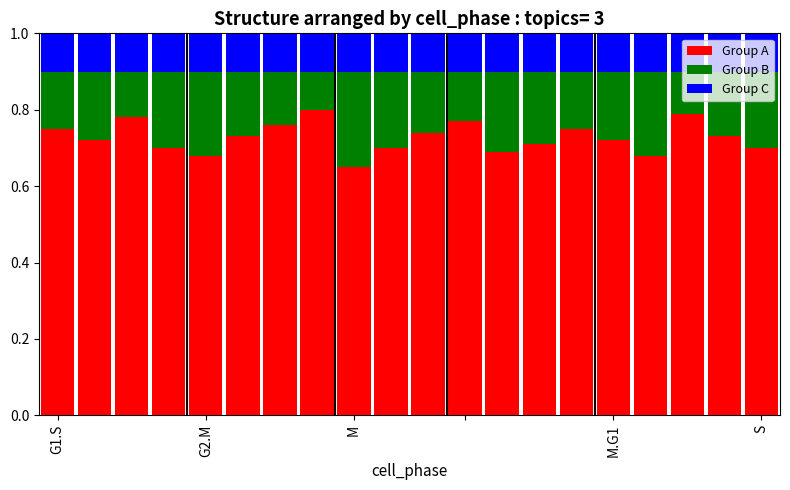

How many Group A values are between 0 and 1?

20